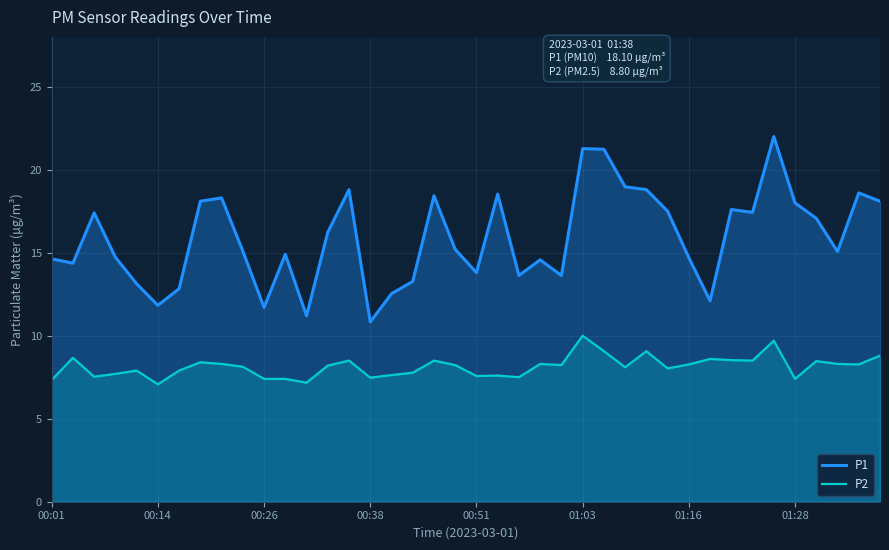

List the series in order of their overall mean, lowest first.

P2, P1